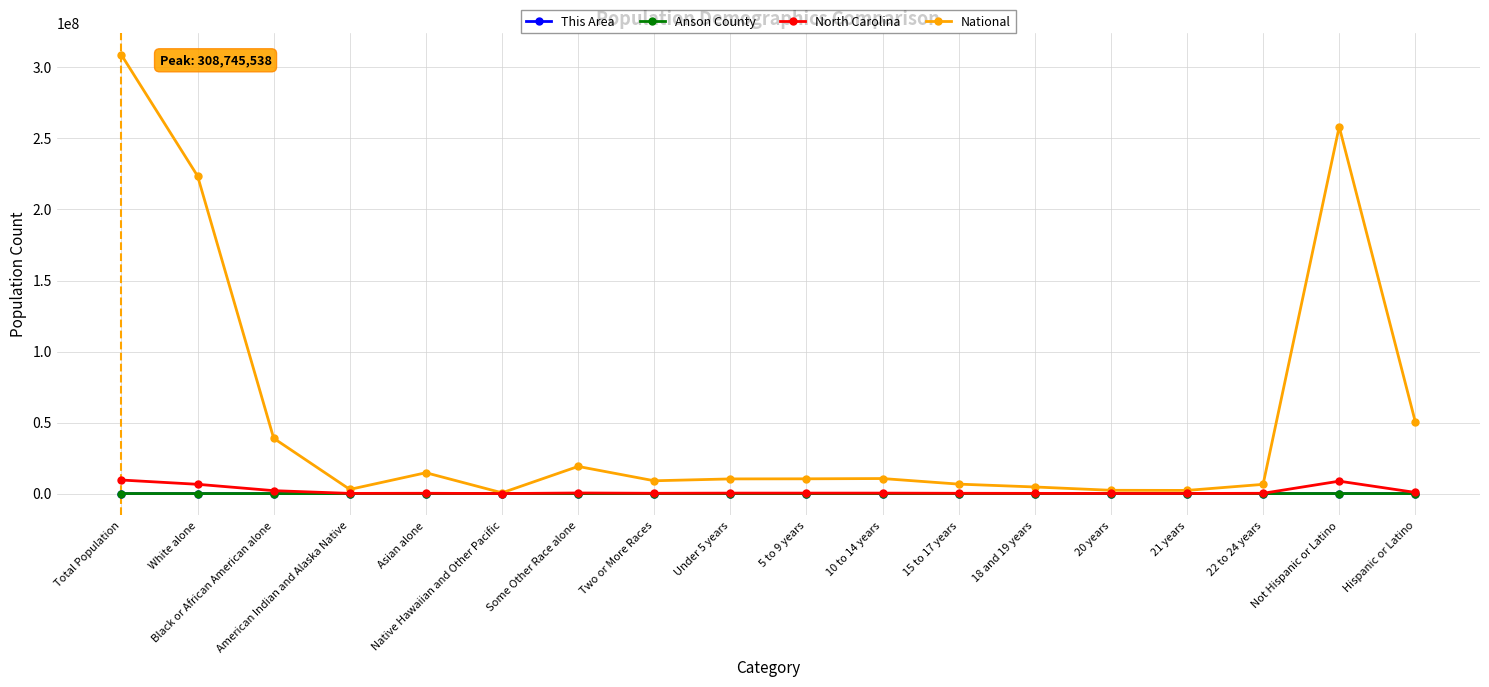

Does the chart have visible grid lines?

Yes